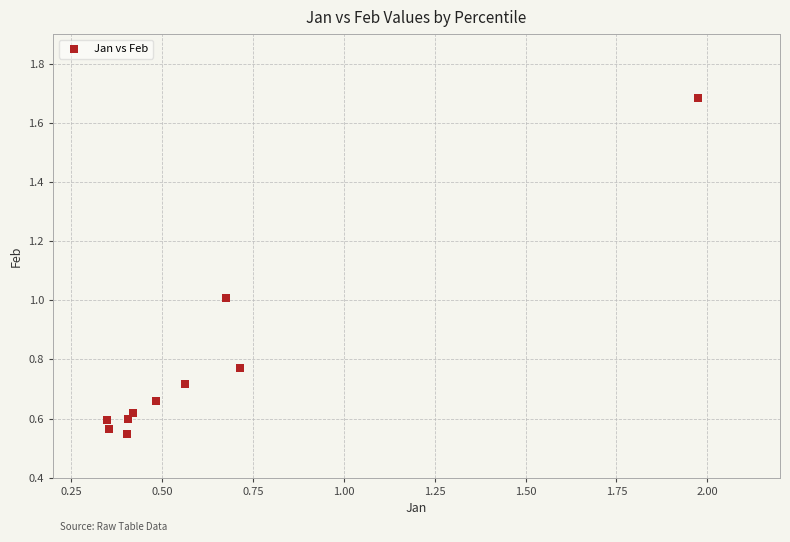

What is the range of X values (max minus min)?

1.6